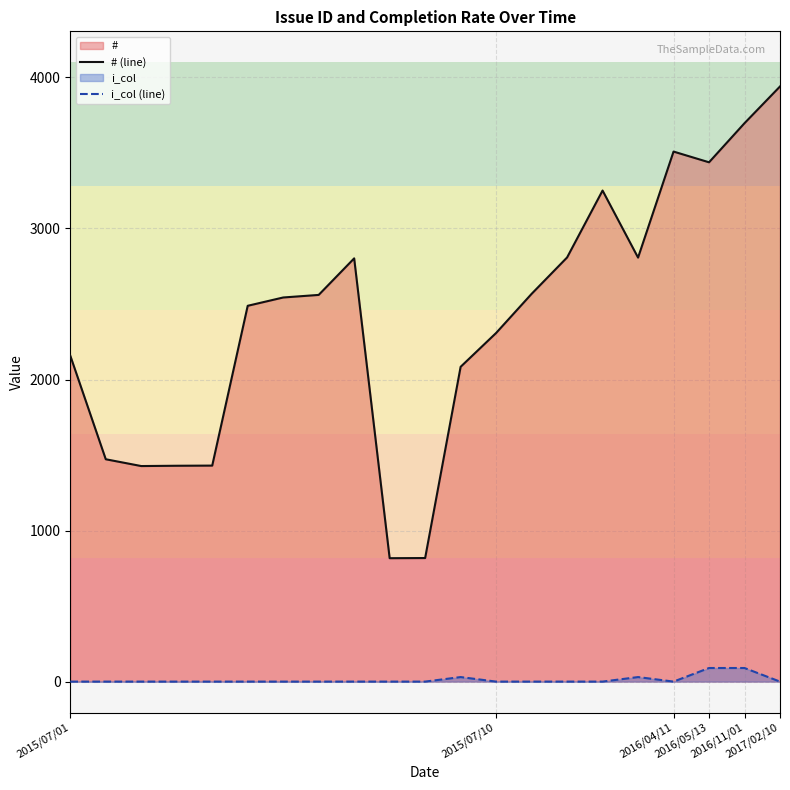

What is the average value of the i_col (line) series?

11